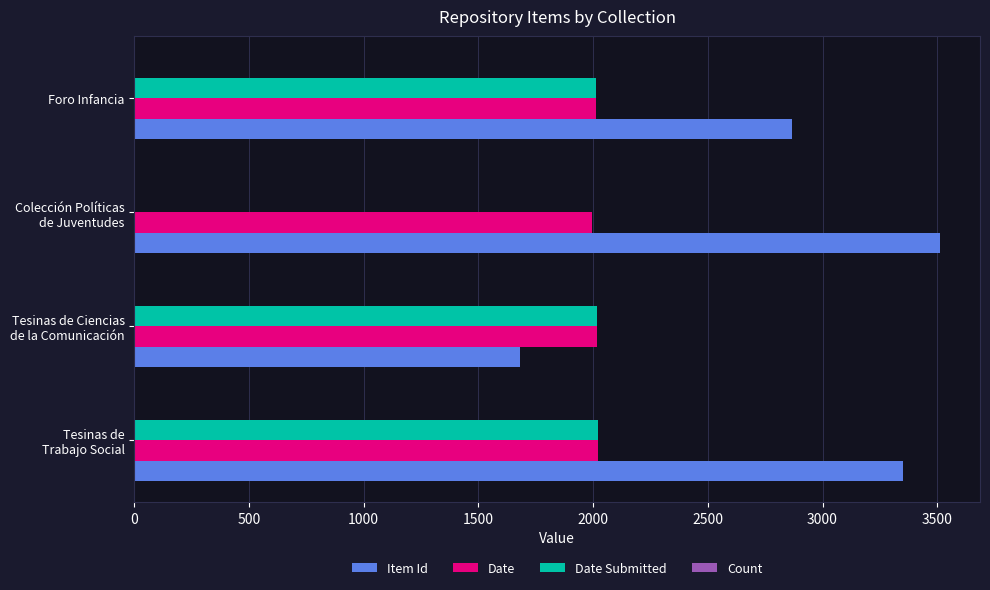

The Date Submitted series shows 2014 at Foro Infancia. True or false?

True